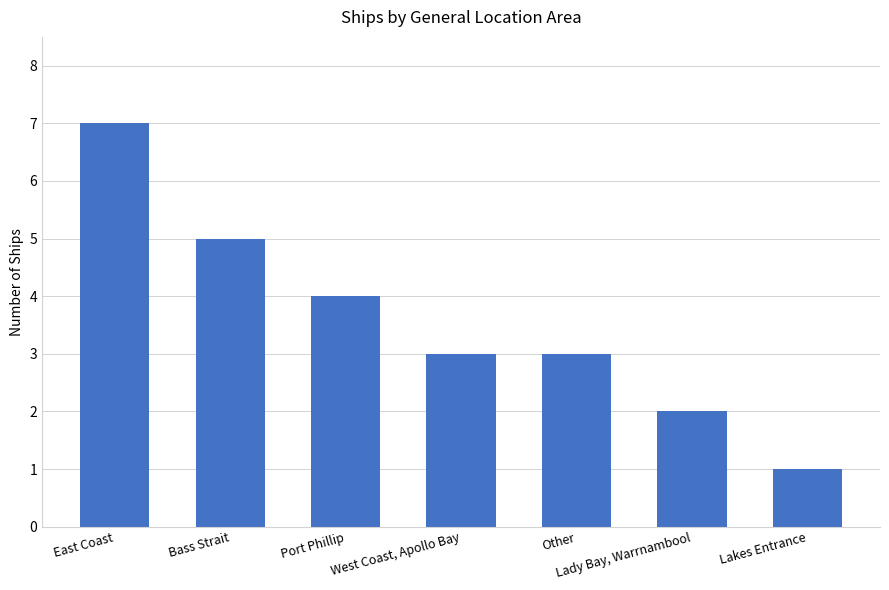

The value at West Coast, Apollo Bay is 5. True or false?

False